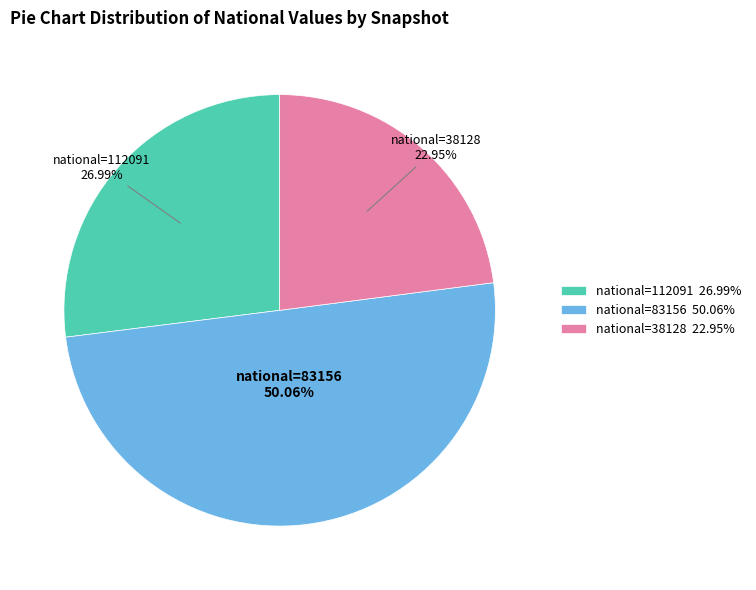

Which slice represents more than half of the pie?

national=83156 50.06%